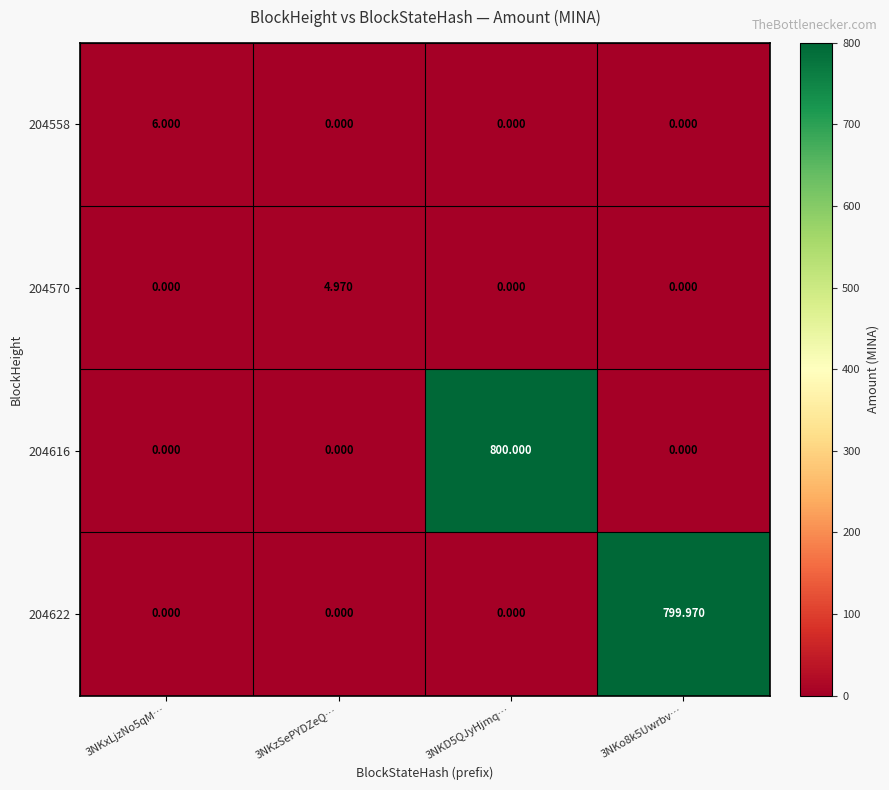

At which category does the chart reach its peak across all series?

3NKD5QJyHjmq…